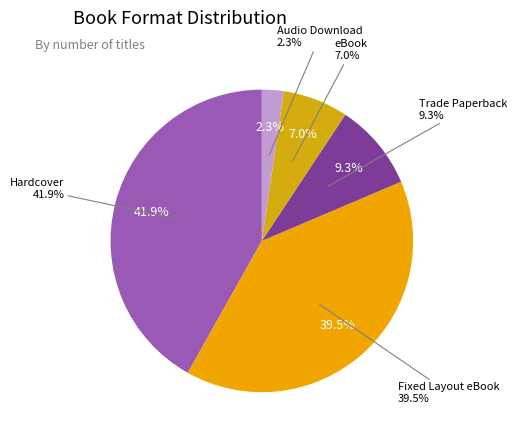

How many slices are in this pie chart?

5